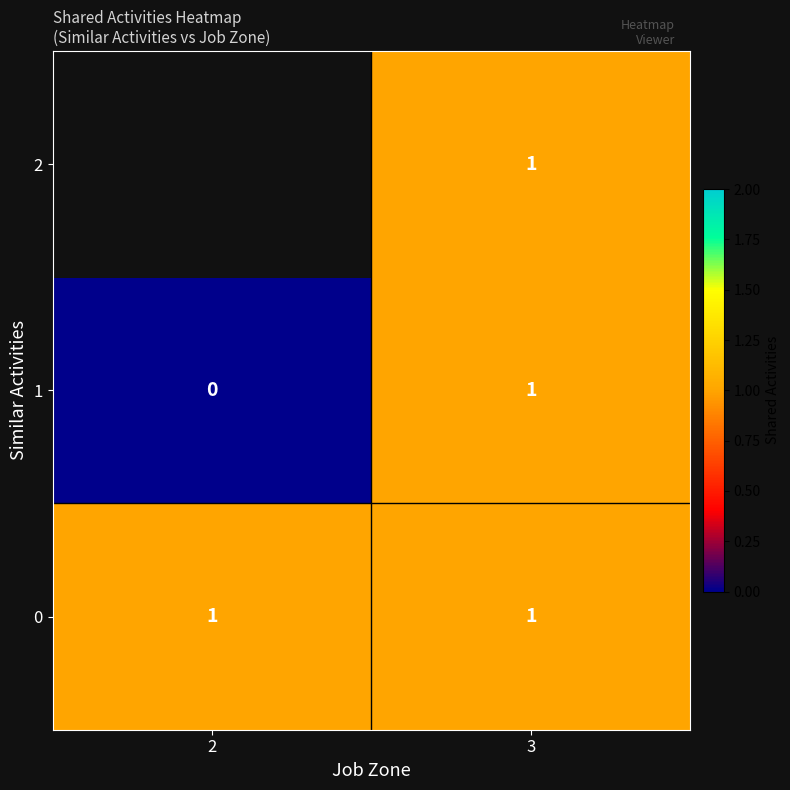

True or false: 1 has a value of 0 at 2.

True